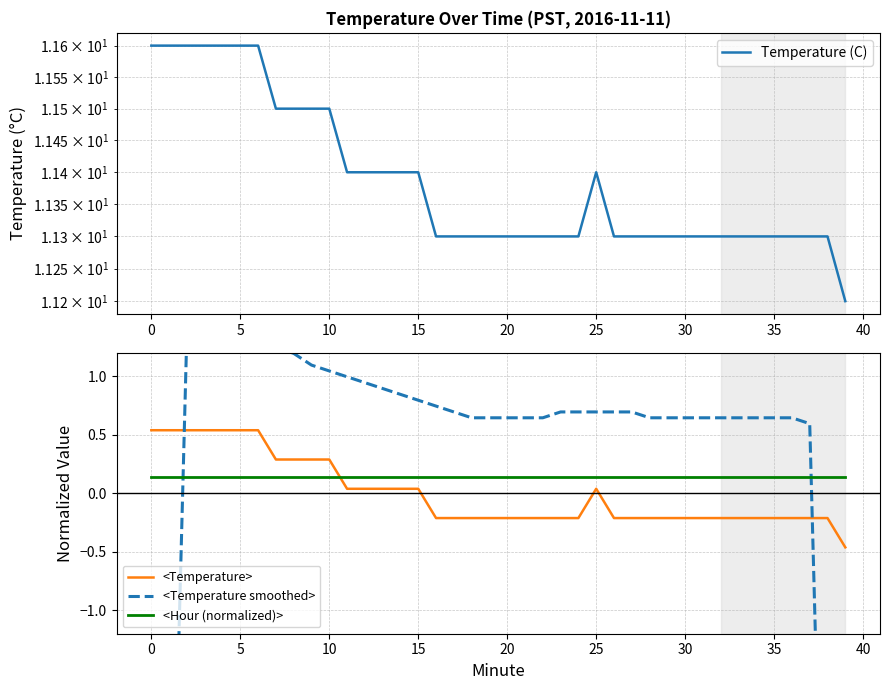

At which label is Temperature (C) closest to 11?

39